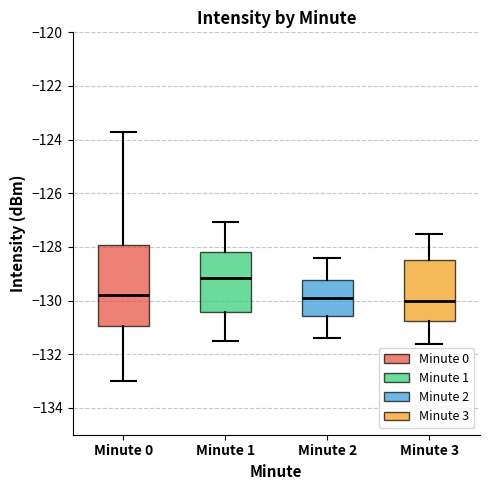

Where does the upper whisker of the box for Minute 2 end on the y-axis? The values are not printed on the chart, so give them approximately, as read against the axis.

-128.4